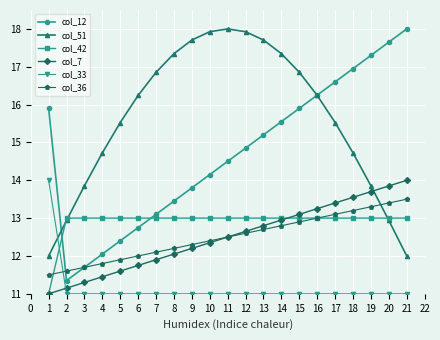

What is the difference between the second highest and minimum values in the col_12 series?

6.3